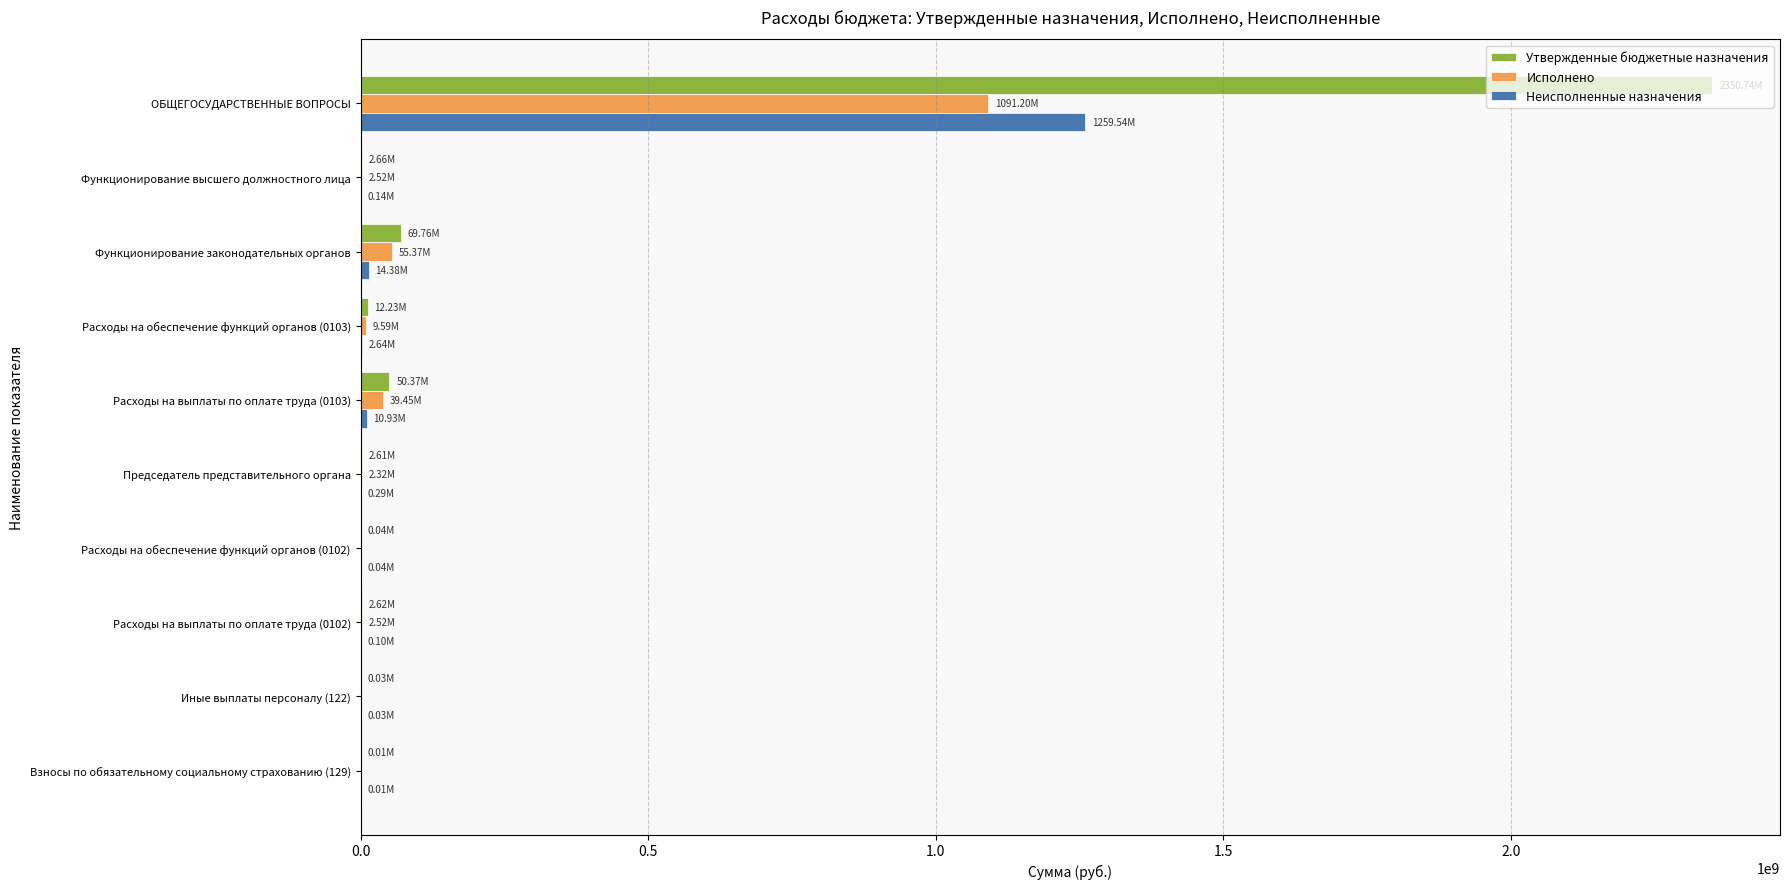

At which label is Утвержденные бюджетные назначения closest to 1175372755?

Функционирование законодательных органов